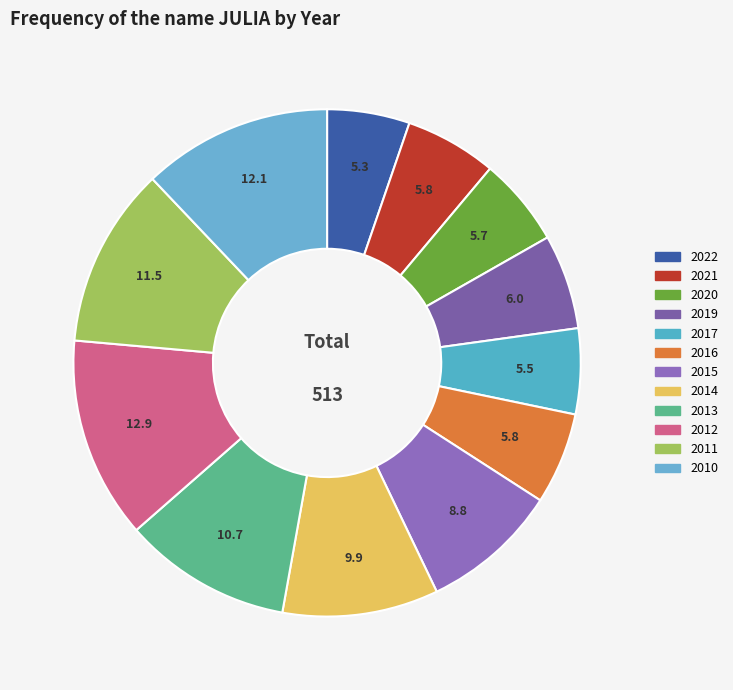

Is it true that 2021 is 6% of the pie?

True